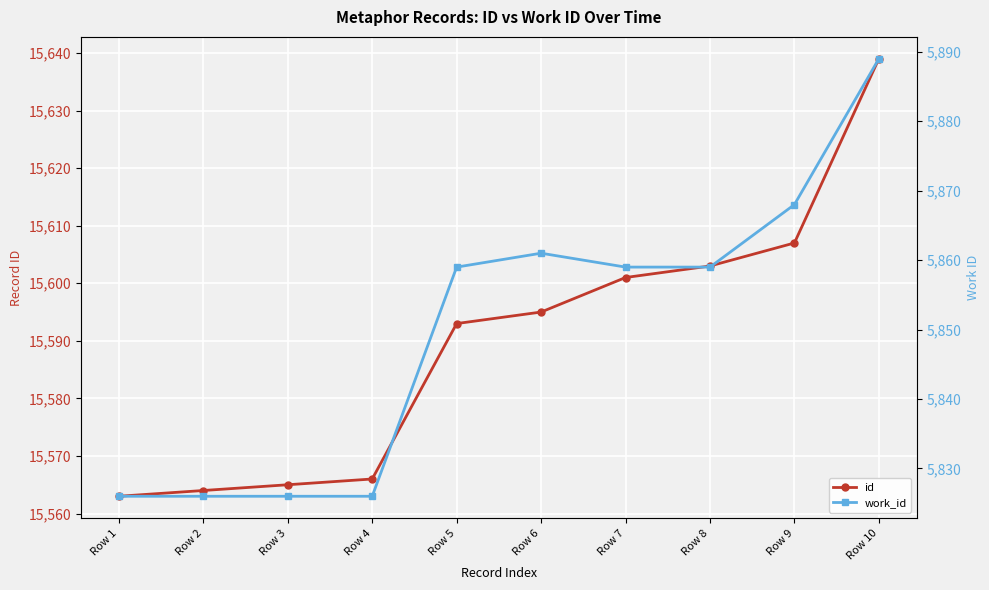

Between Row 7 and Row 8, which series saw the biggest shift?

id